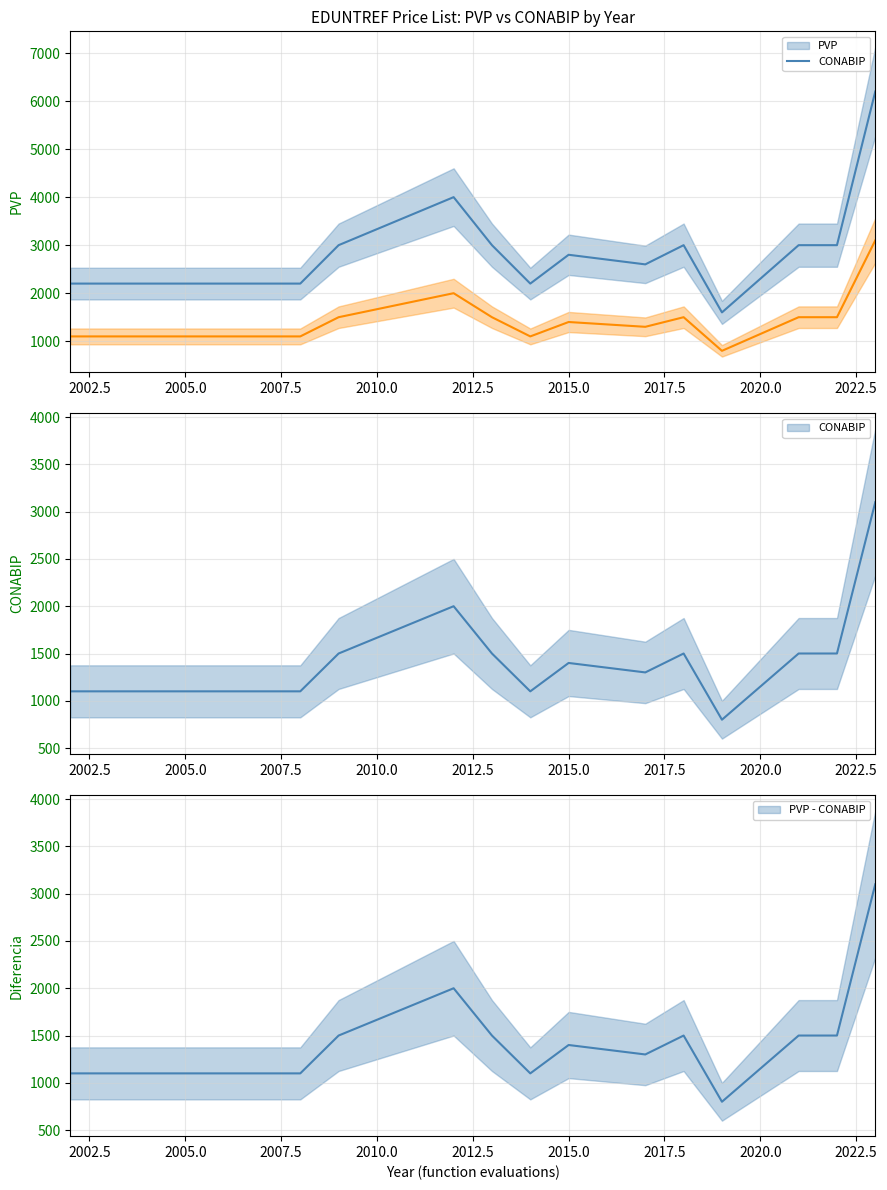

True or false: PVP - CONABIP and PVP line cross at least once.

False